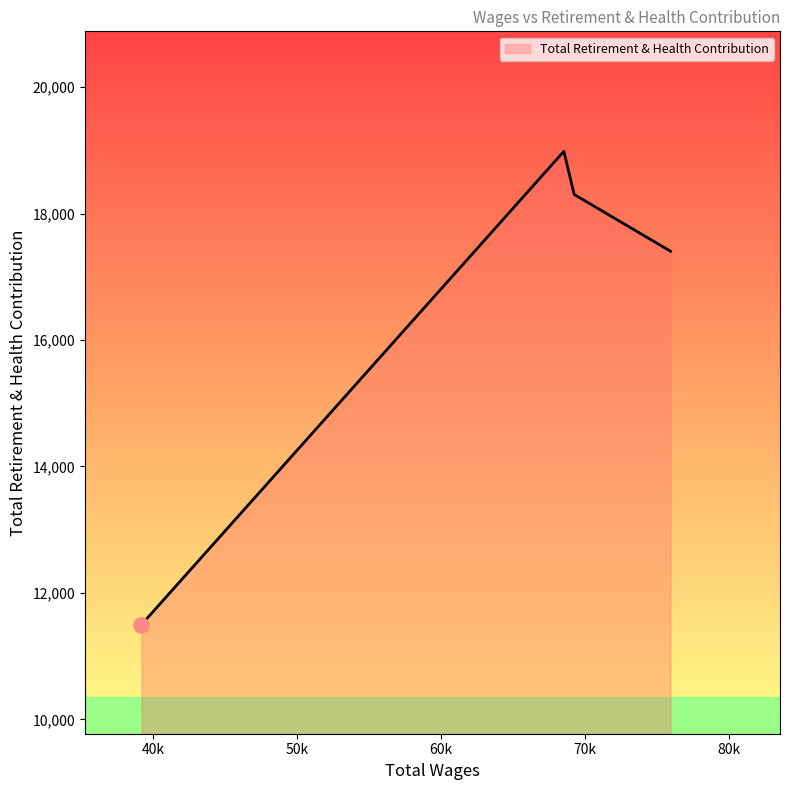

What is the difference between the maximum and minimum values?

7487